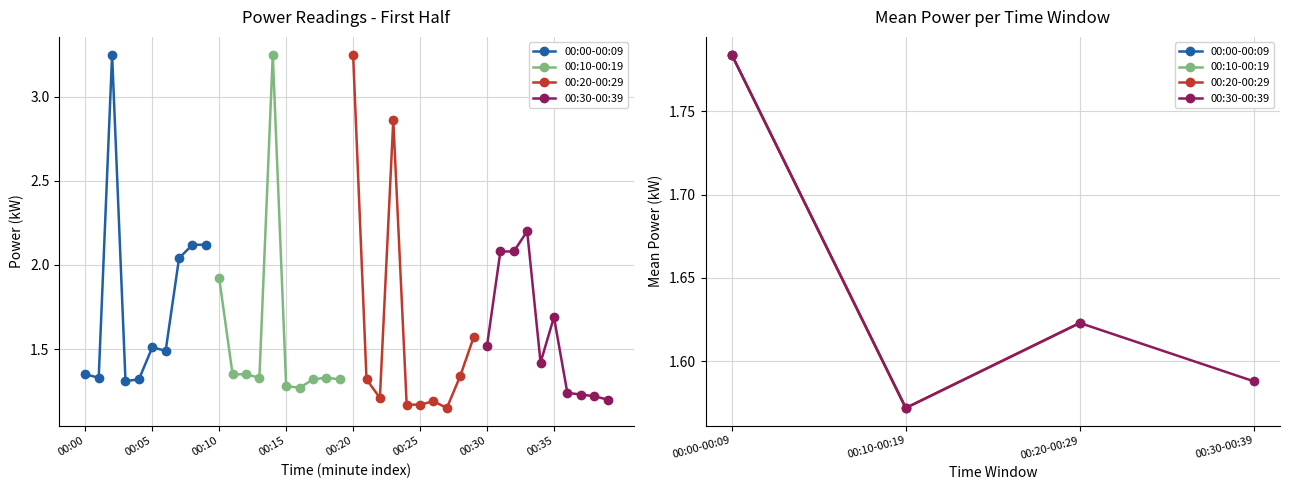

How many distinct data groups are displayed?

4